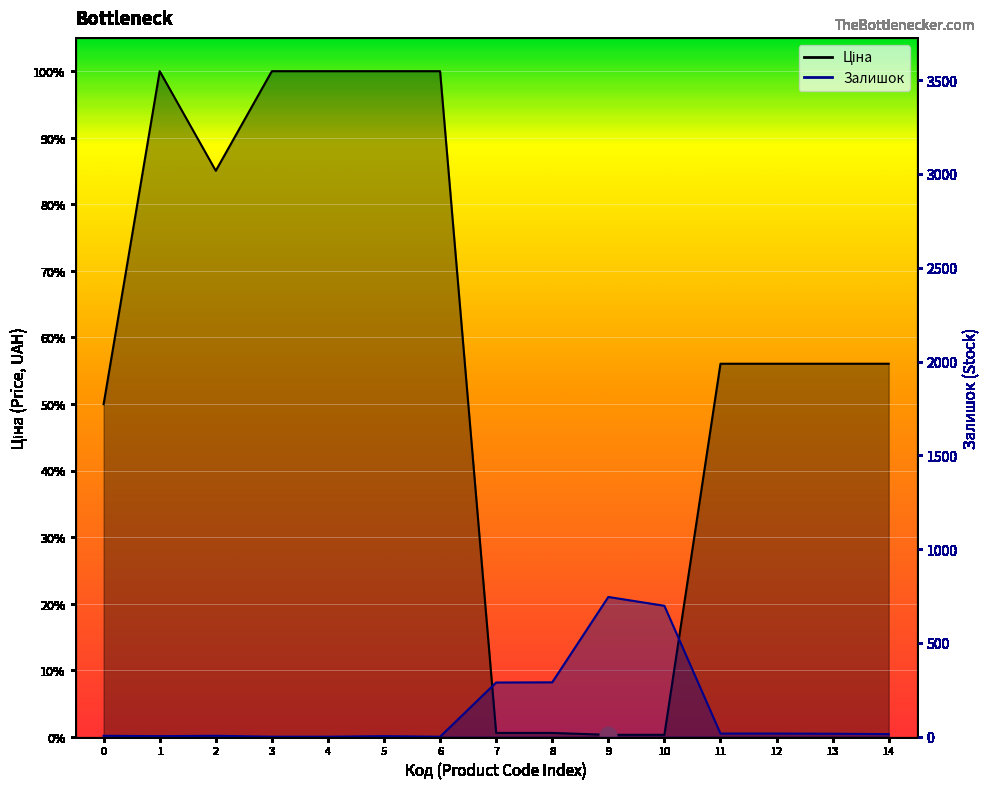

The value of Ціна at 9 is 12.3. True or false?

False